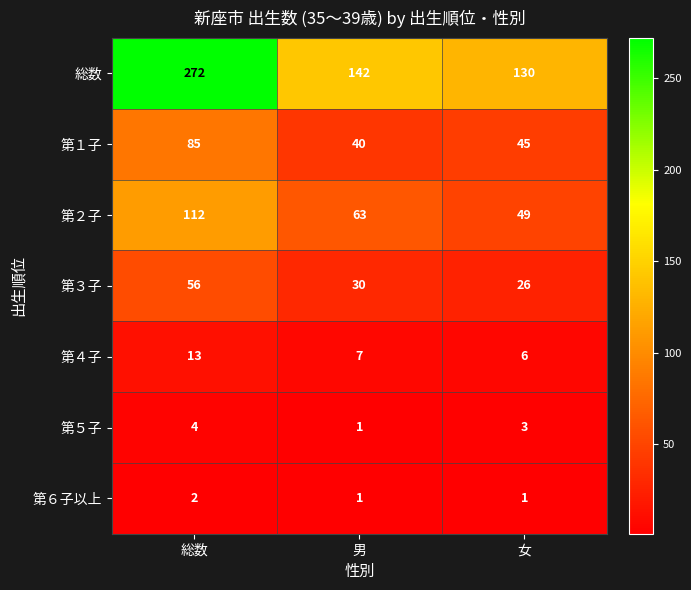

What is the spread (max minus min) of values at 男?

141